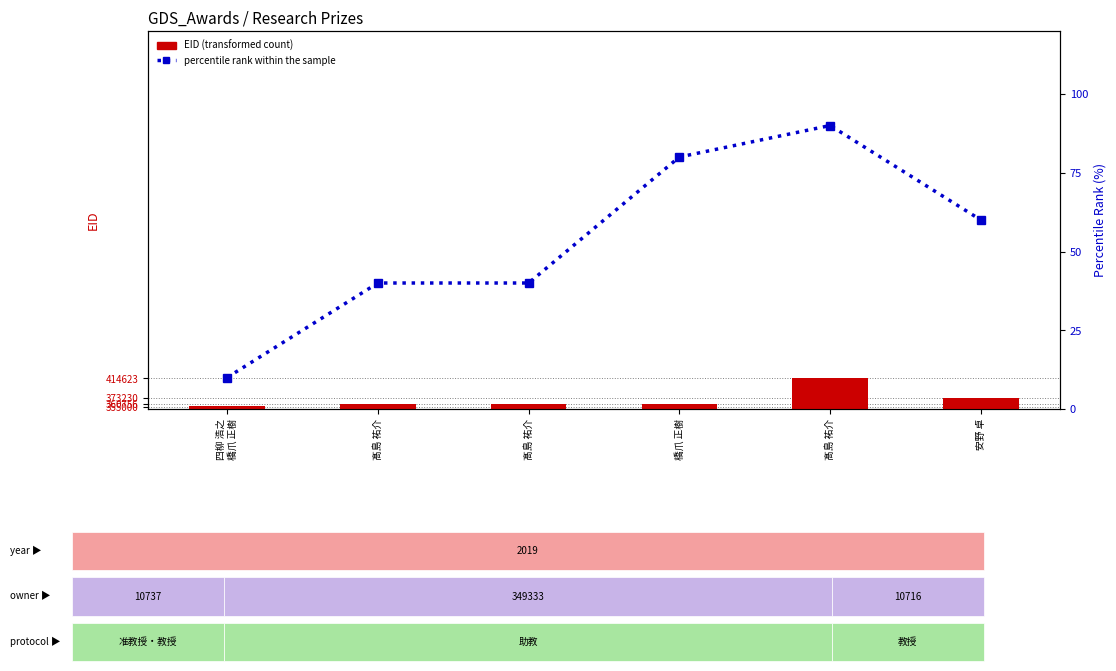

How many data points does each series have?

6